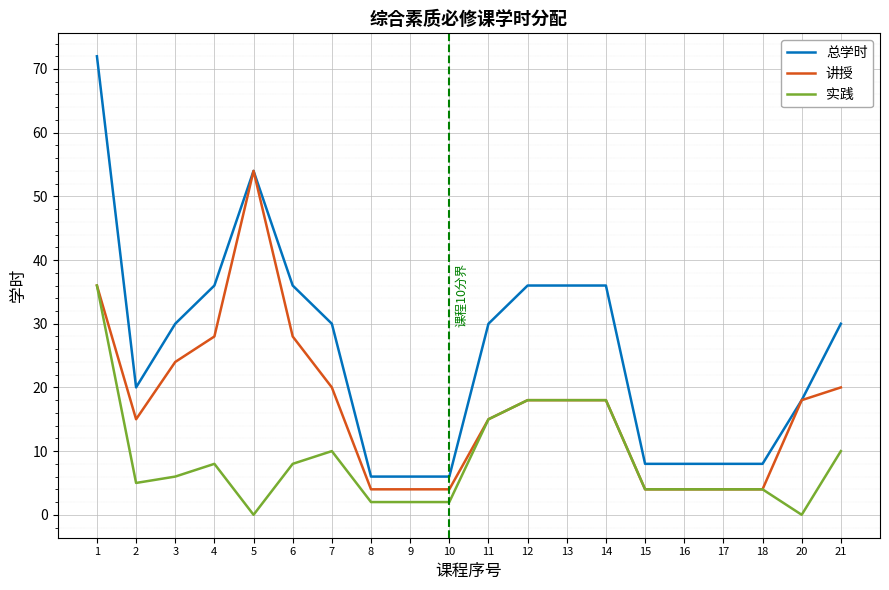

The value of 总学时 at 5 is 54. True or false?

True